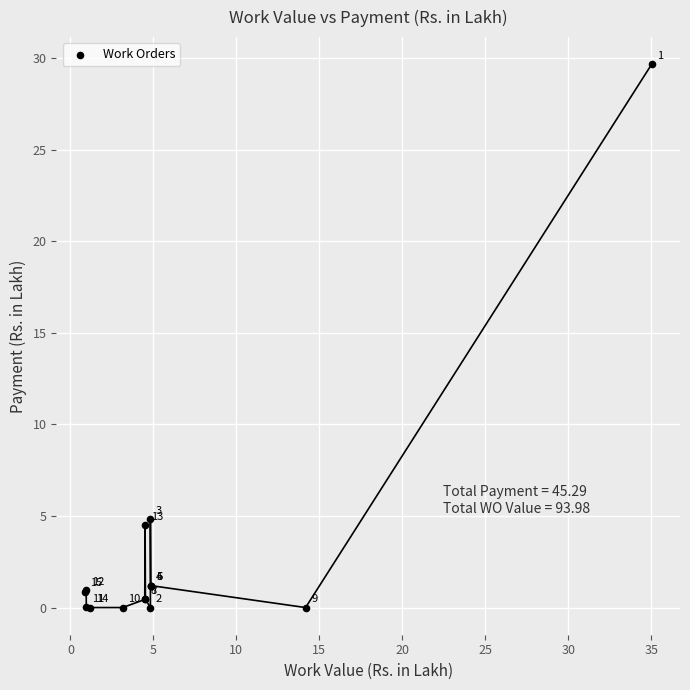

What Y value in the scatter plot is closest to 14?

4.8